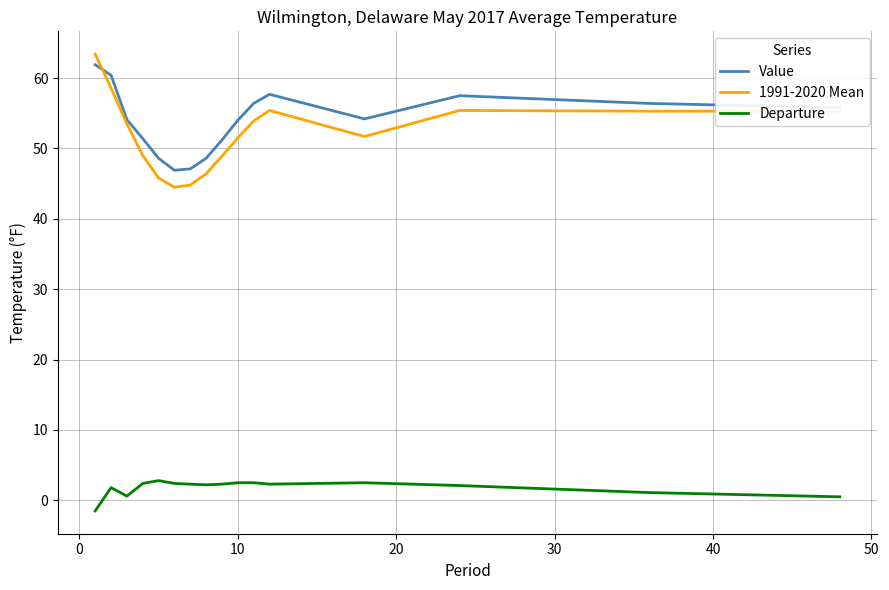

True or false: Departure and 1991-2020 Mean cross at least once.

False